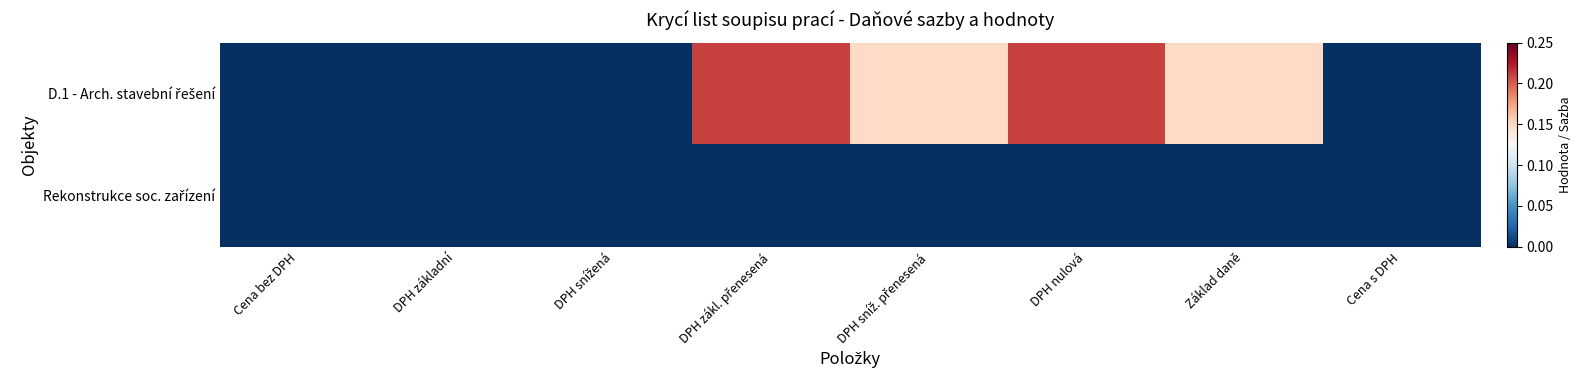

Between DPH zákl. přenesená and DPH nulová, which is larger?

DPH zákl. přenesená